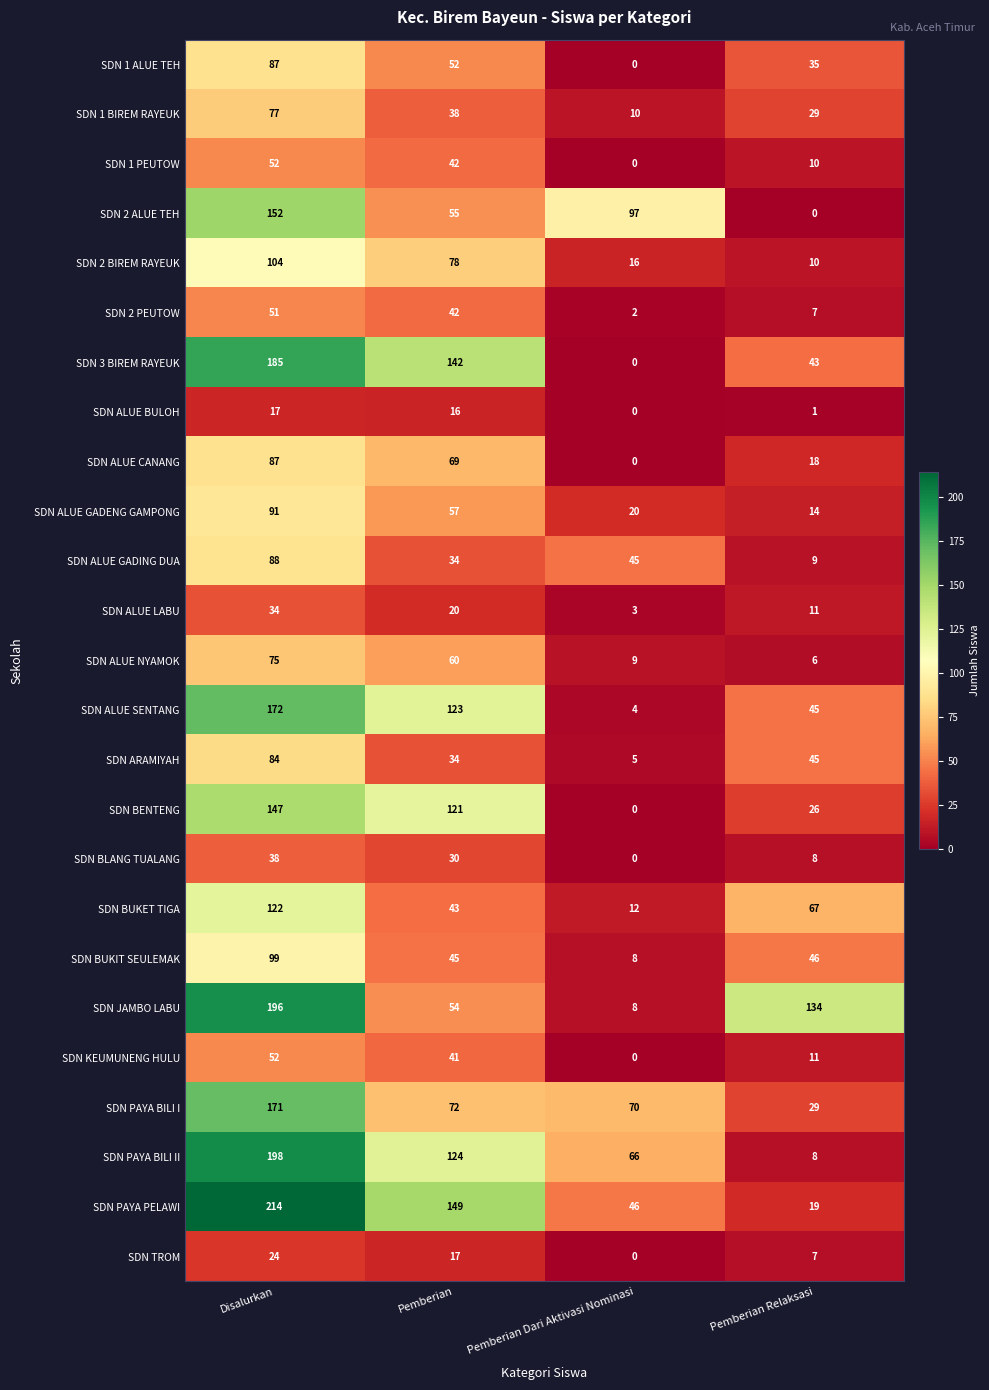

Which series has the widest spread of values?

SDN PAYA PELAWI